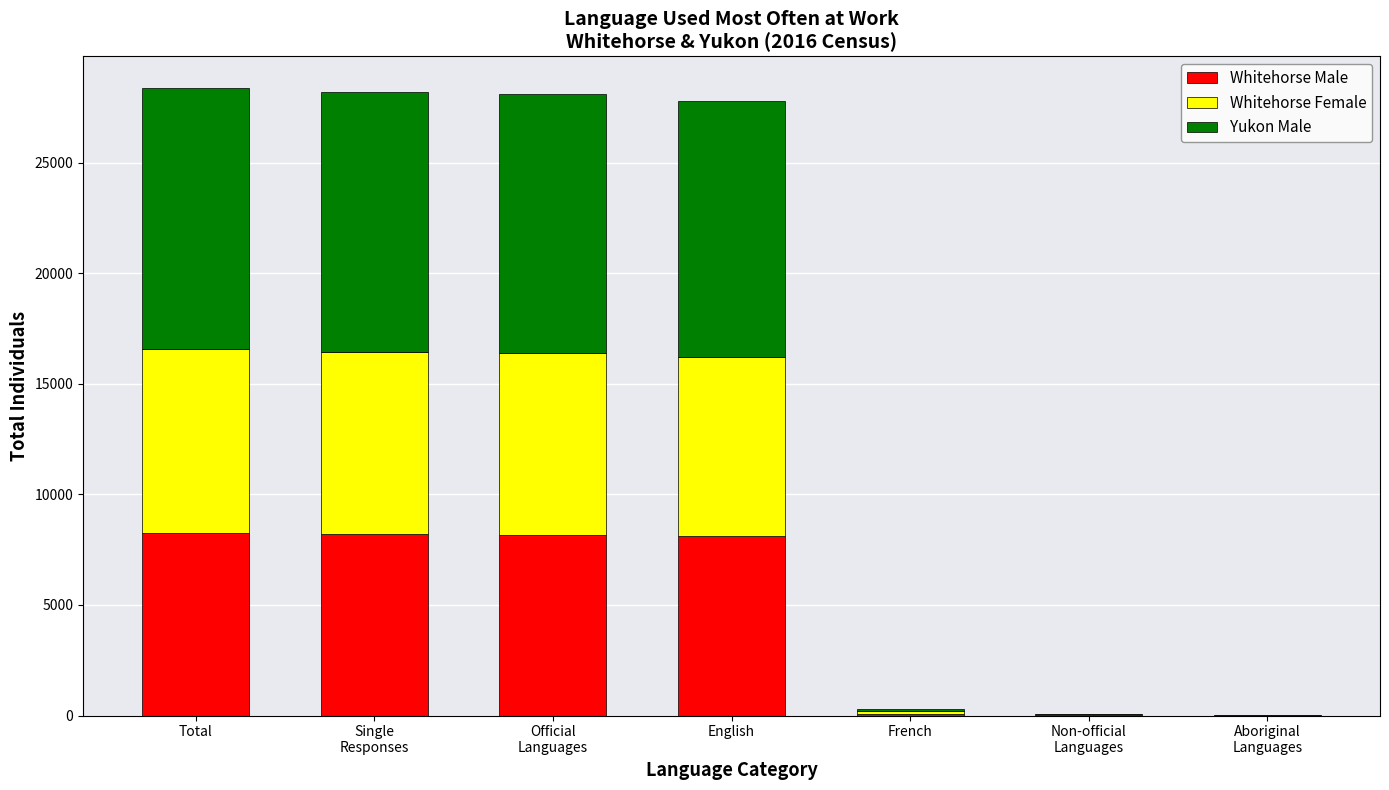

What are all the series names shown in the legend?

Whitehorse Male, Whitehorse Female, Yukon Male